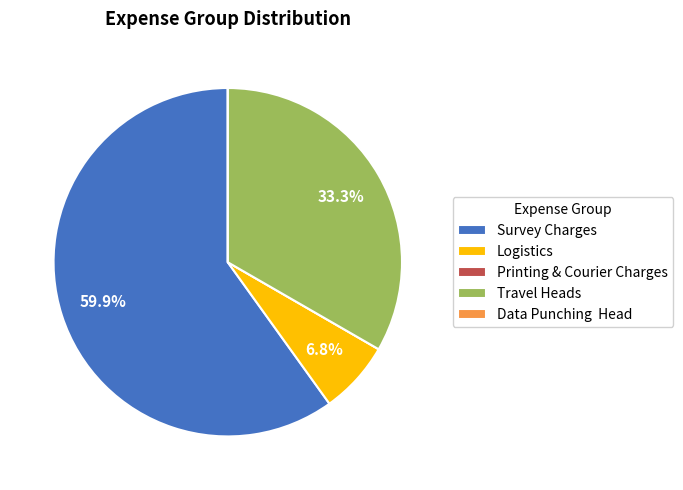

Which slice is the largest?

Survey Charges